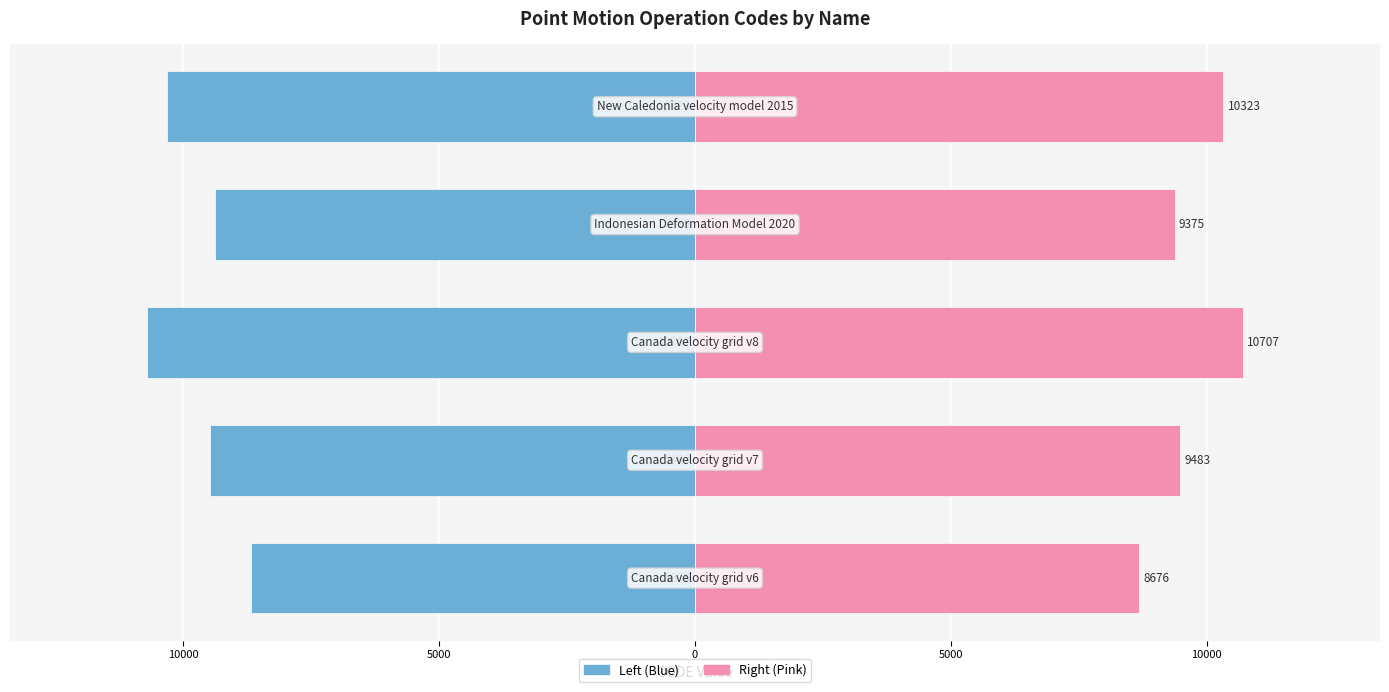

True or false: CODE (right) has a value of 14266 at 5000.

False